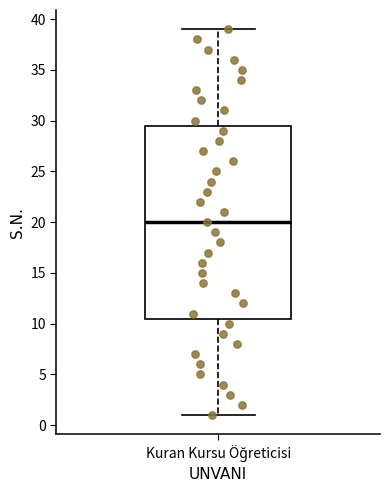

Where does the median line of the box for Kuran Kursu Öğreticisi sit on the y-axis? The values are not printed on the chart, so give them approximately, as read against the axis.

20.0